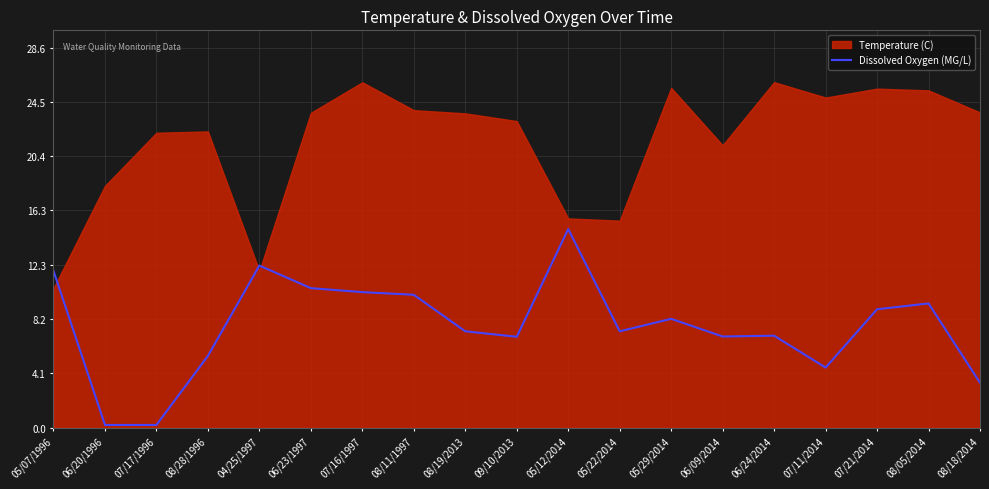

True or false: the data shows 5.4 at 08/28/1996.

True